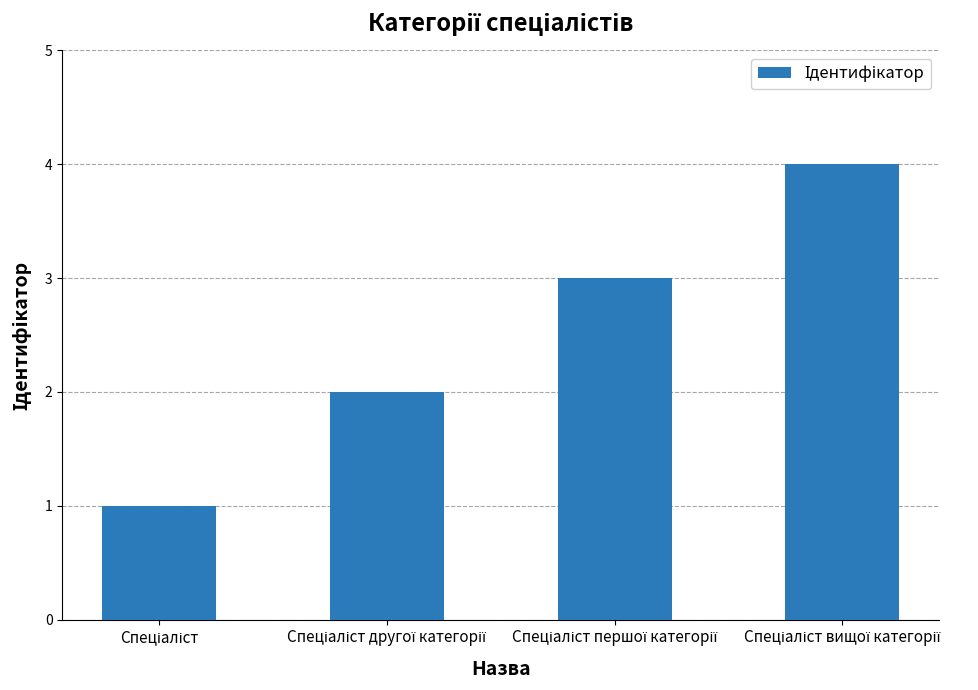

What is the greatest value displayed?

4